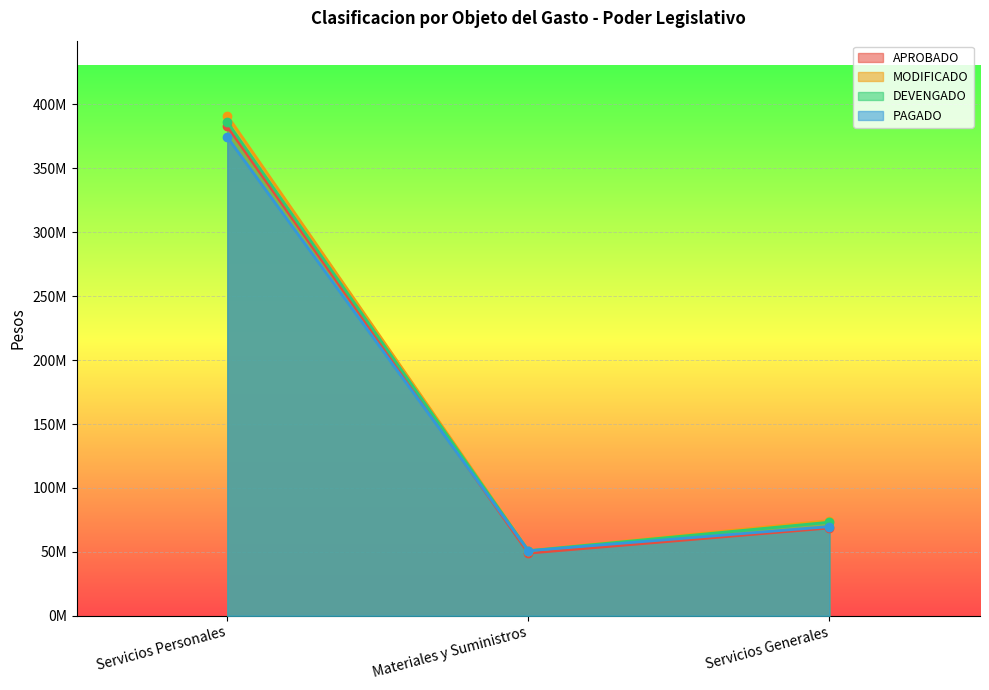

How many values in the PAGADO series are below 69753157?

1